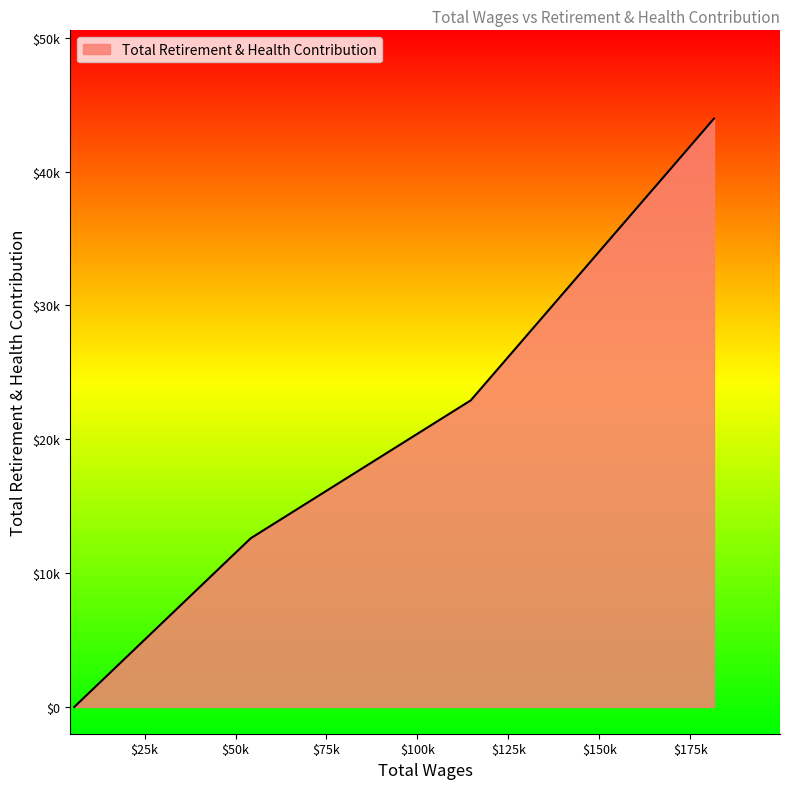

Reading left to right, what are all the values shown in this chart?

181509.0=43953	114658.0=22904	54152.0=12597	5670.0=0